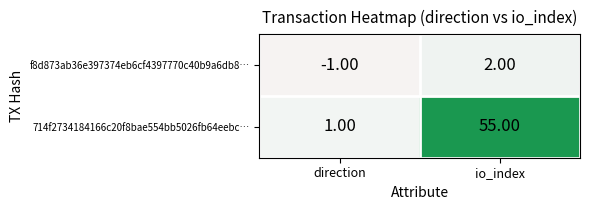

Which series has the largest range (max minus min)?

714f2734184166c20f8bae554bb5026fb64eebc…